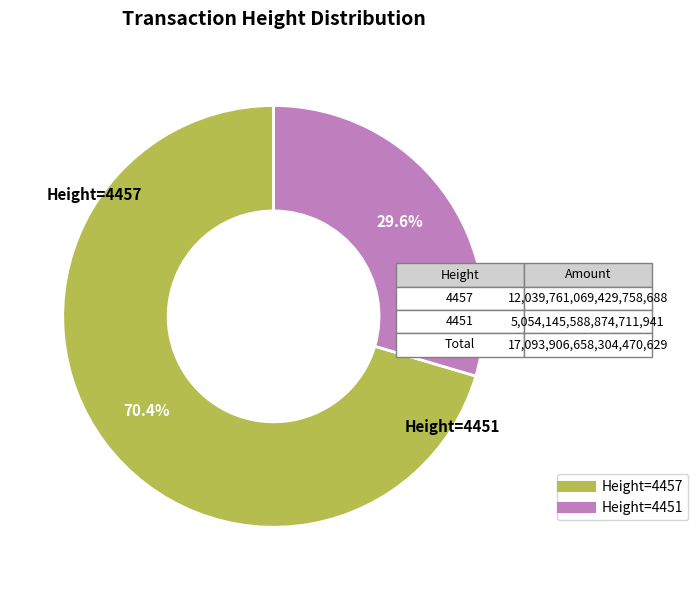

Is there a majority slice in this chart?

Yes